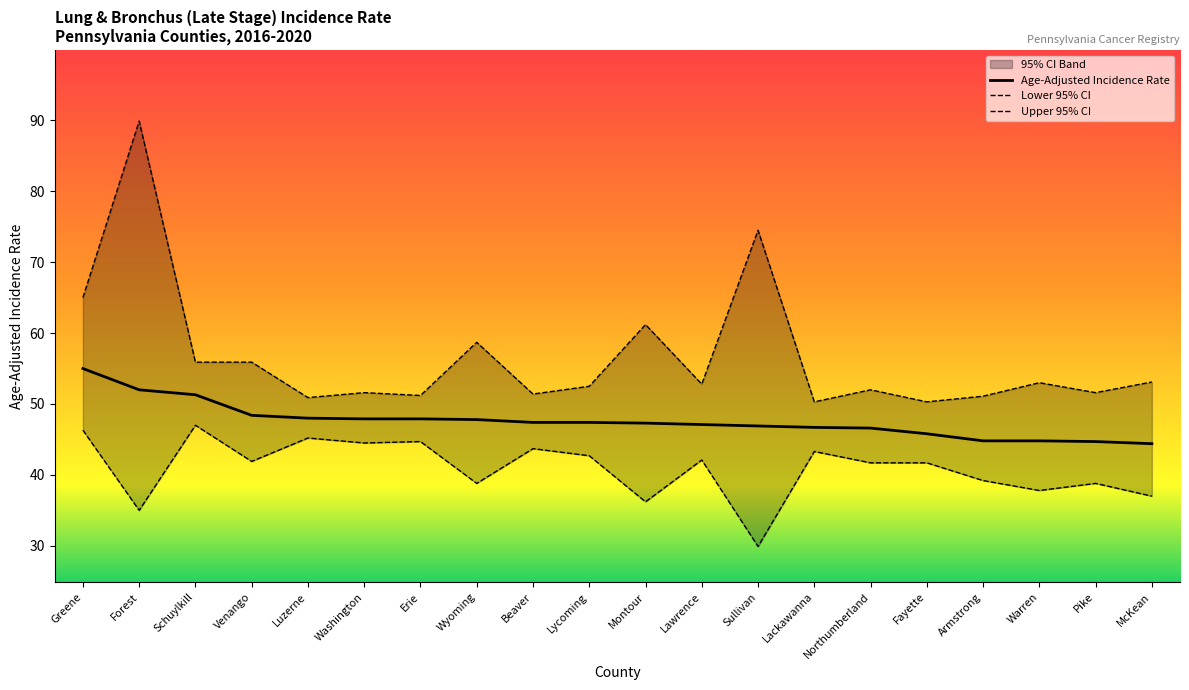

What is the sum of all Upper 95% CI values?

1132.9